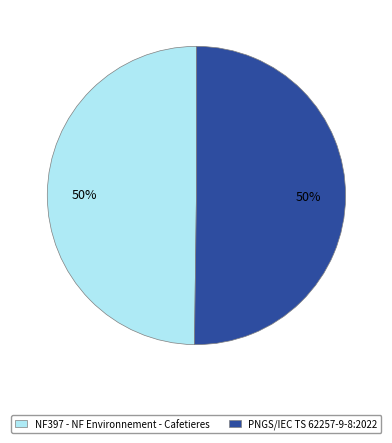

Is it true that PNGS/IEC TS 62257-9-8:2022 is 50% of the pie?

True